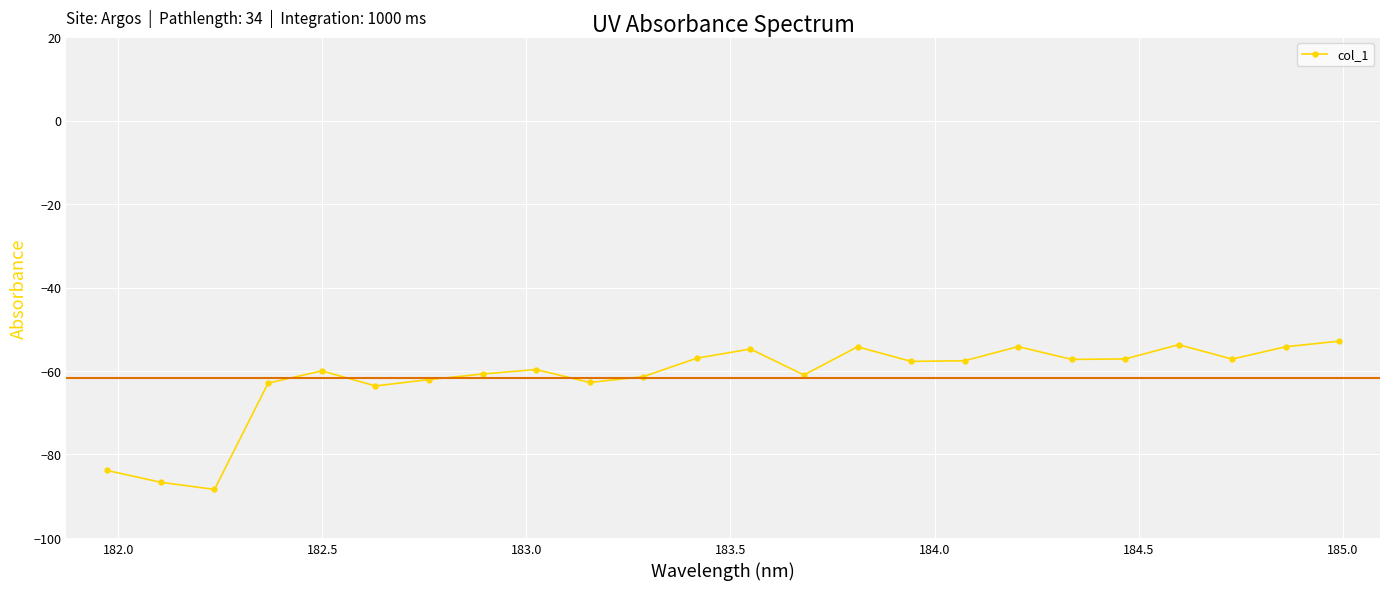

What is the average value?

-61.7